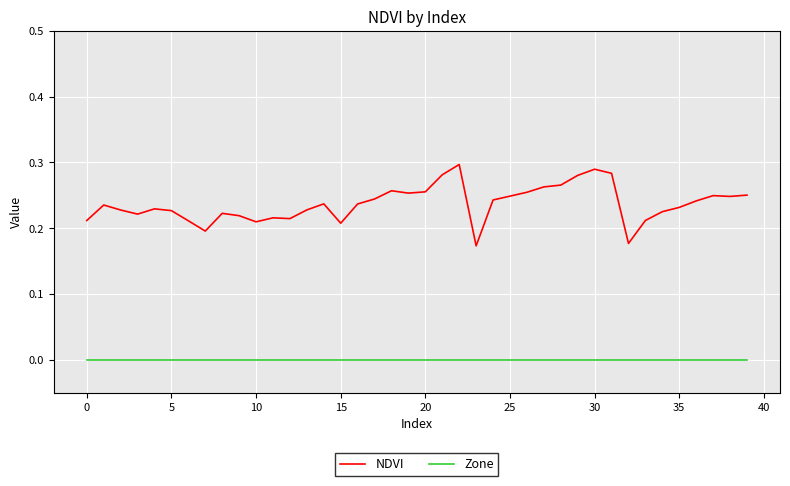

True or false: NDVI and Zone intersect in this chart.

False